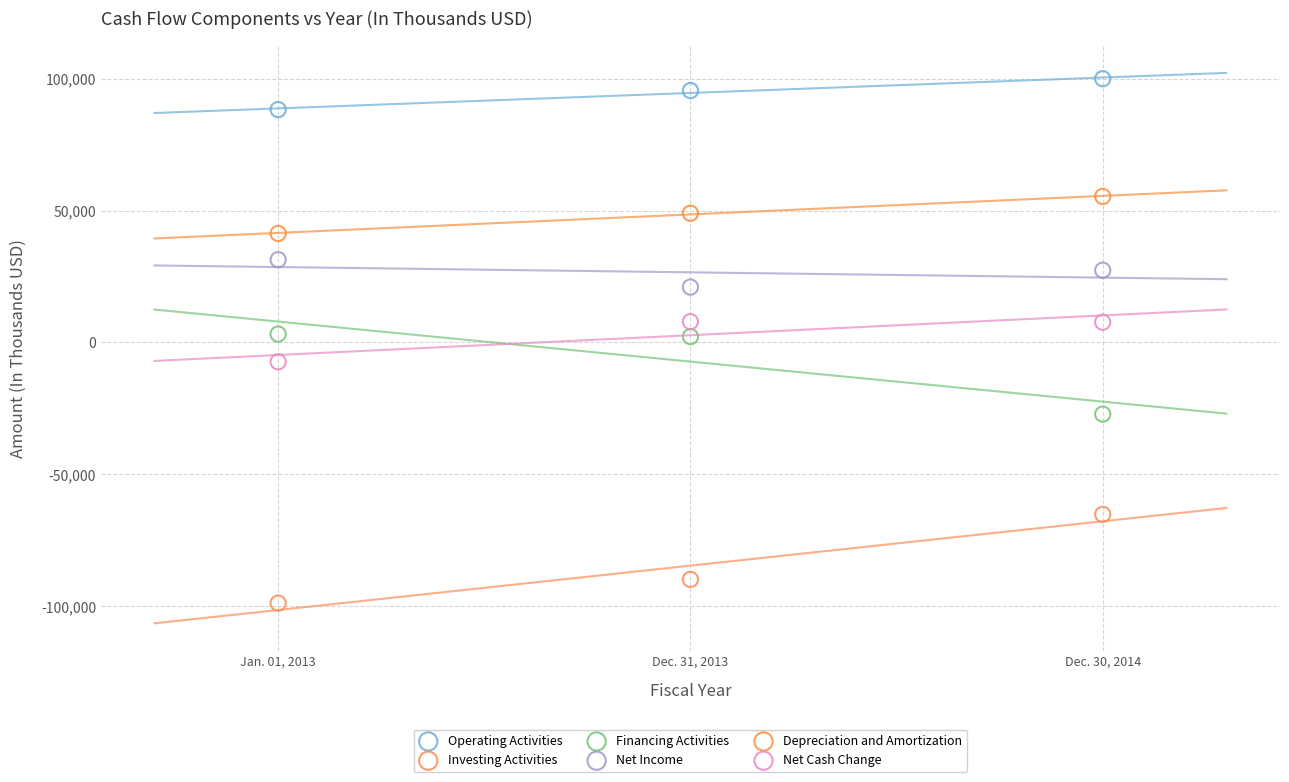

What are all the series names shown in the legend?

Operating Activities, Investing Activities, Financing Activities, Net Income, Depreciation and Amortization, Net Cash Change